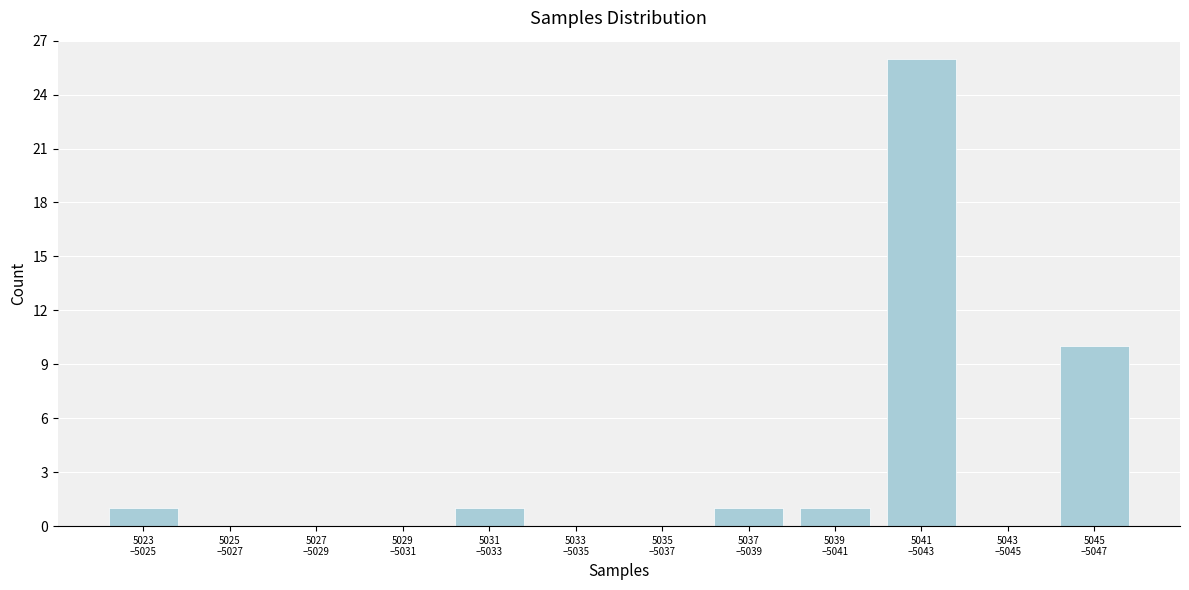

What is the sum of all values?

40